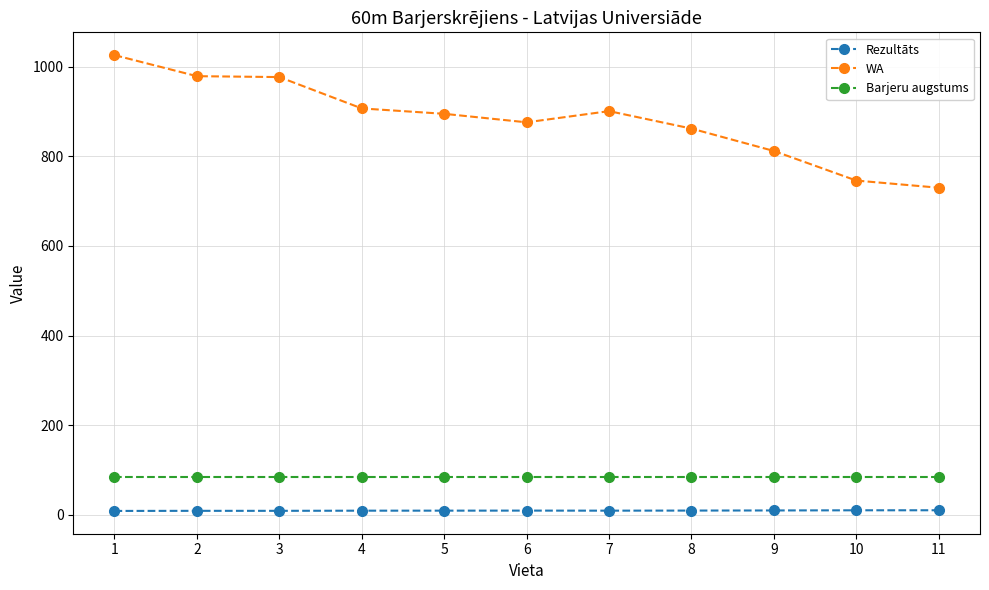

What is the value of the Rezultāts point at the 3rd from the left?

8.8